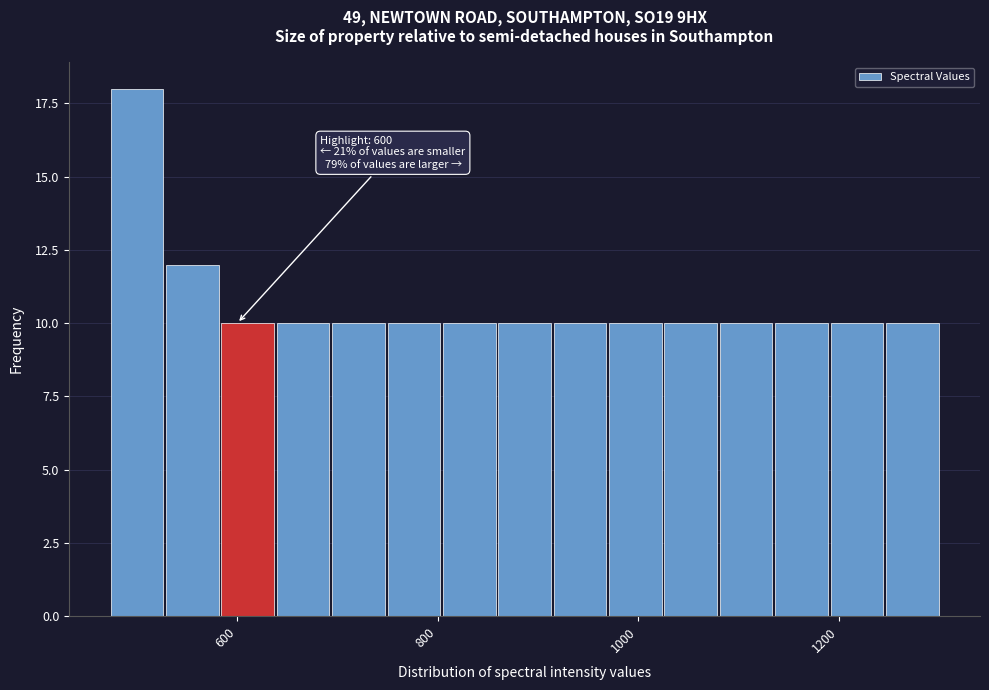

Around what value on the x-axis is the tallest bar? Give the approximate position of its centre, as read against the axis.

500